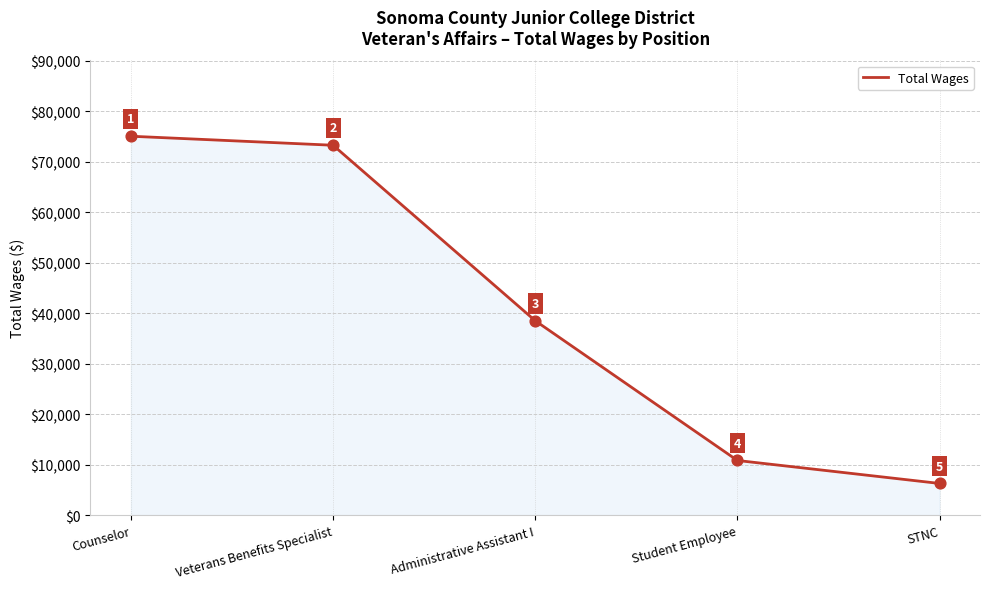

What is the change in value from Administrative Assistant I to STNC?

-32230